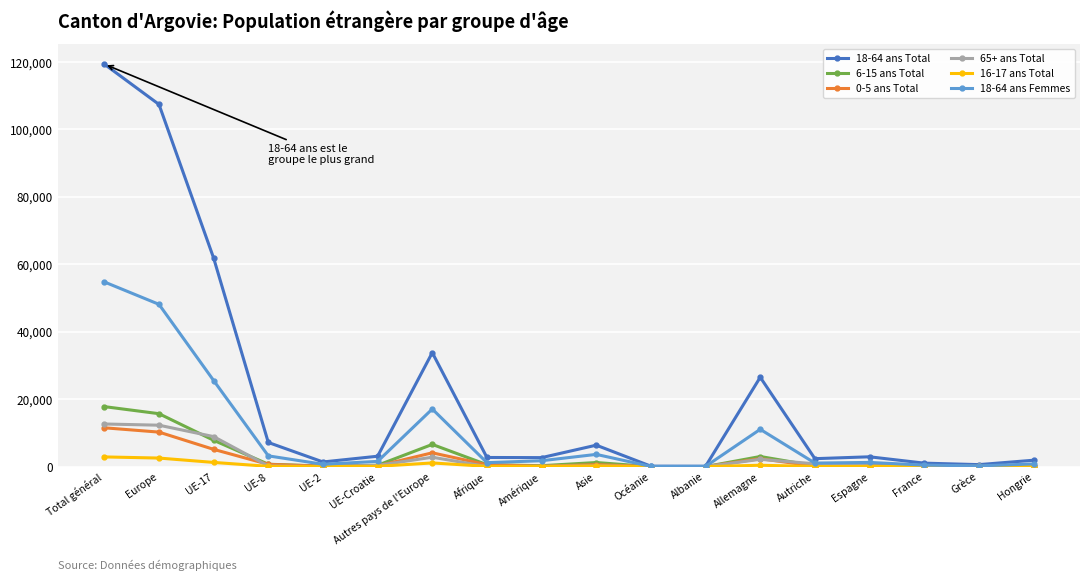

What is the total value across all series at Europe?

196262